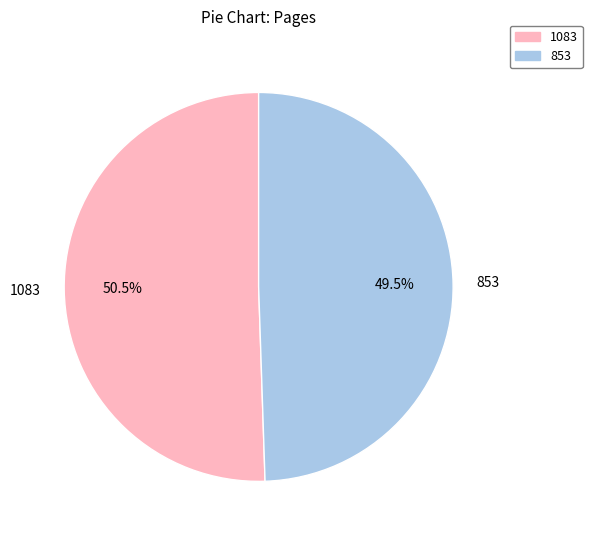

Does 853 represent more than half of the total?

No